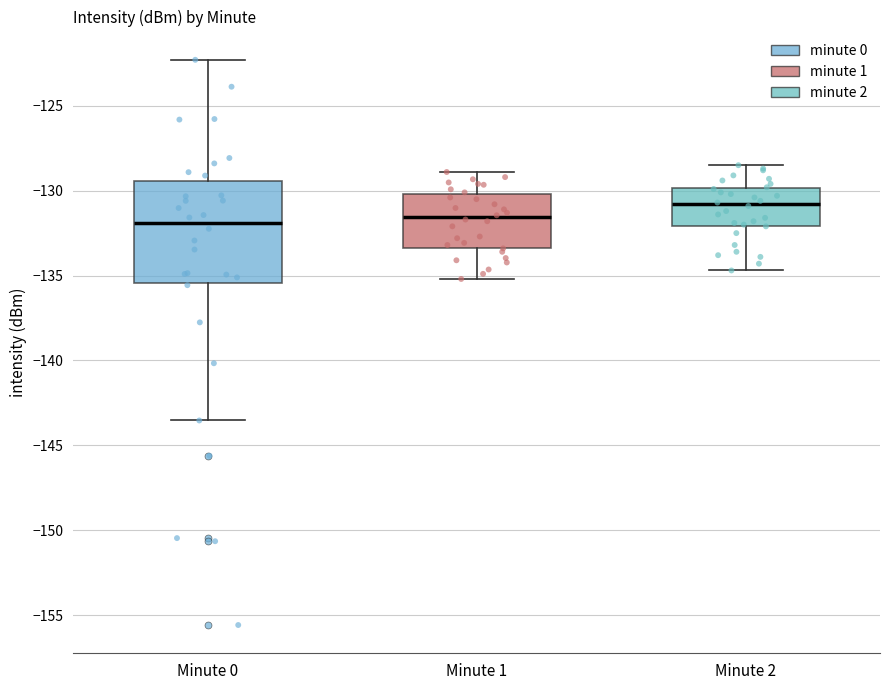

Reading left to right, transcribe this box plot: for each box, give where its median line is, the range the box spans, and where its two whiskers end, as read against the y-axis. The values are not printed on the chart, so give them approximately, as read against the axis.

Minute 0: median -132.0, box -135.5 to -129.5, whiskers -143.5 to -122.5
Minute 1: median -131.5, box -133.5 to -130.0, whiskers -135.0 to -129.0
Minute 2: median -131.0, box -132.0 to -130.0, whiskers -134.5 to -128.5